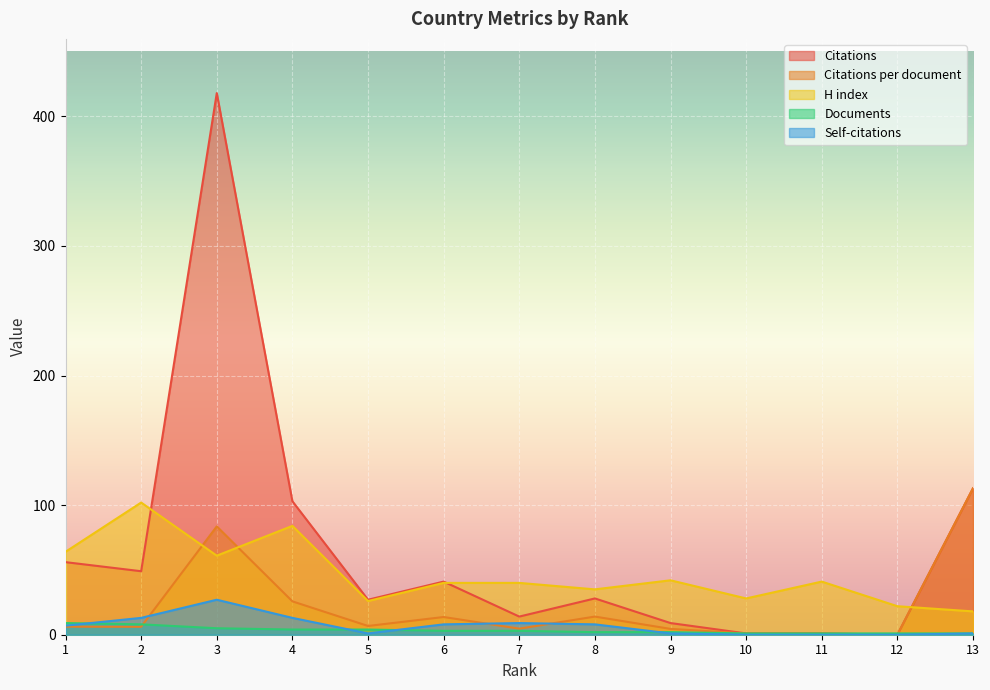

How many data points in Citations per document are less than 6?

5